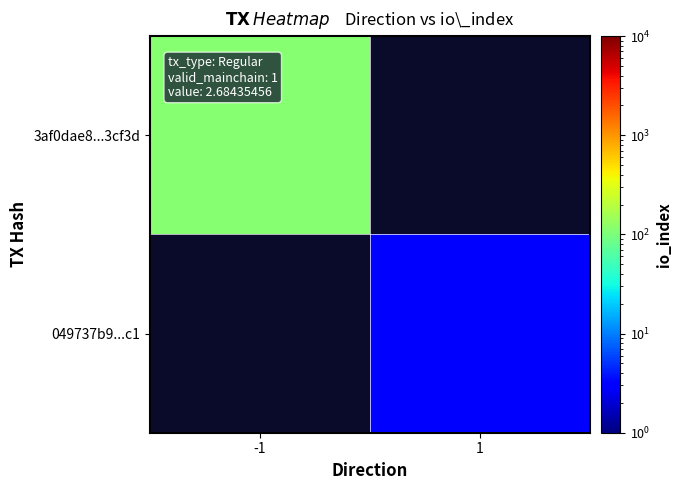

What is the smallest value displayed?

3.0